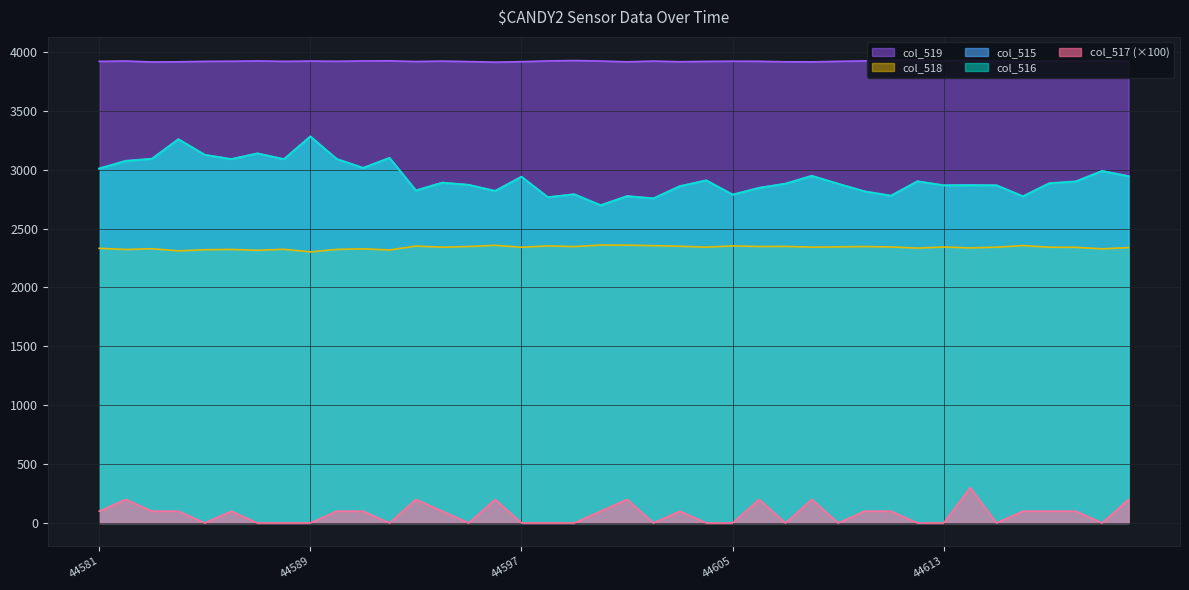

The col_518 series shows 642.8 at 44612. True or false?

False